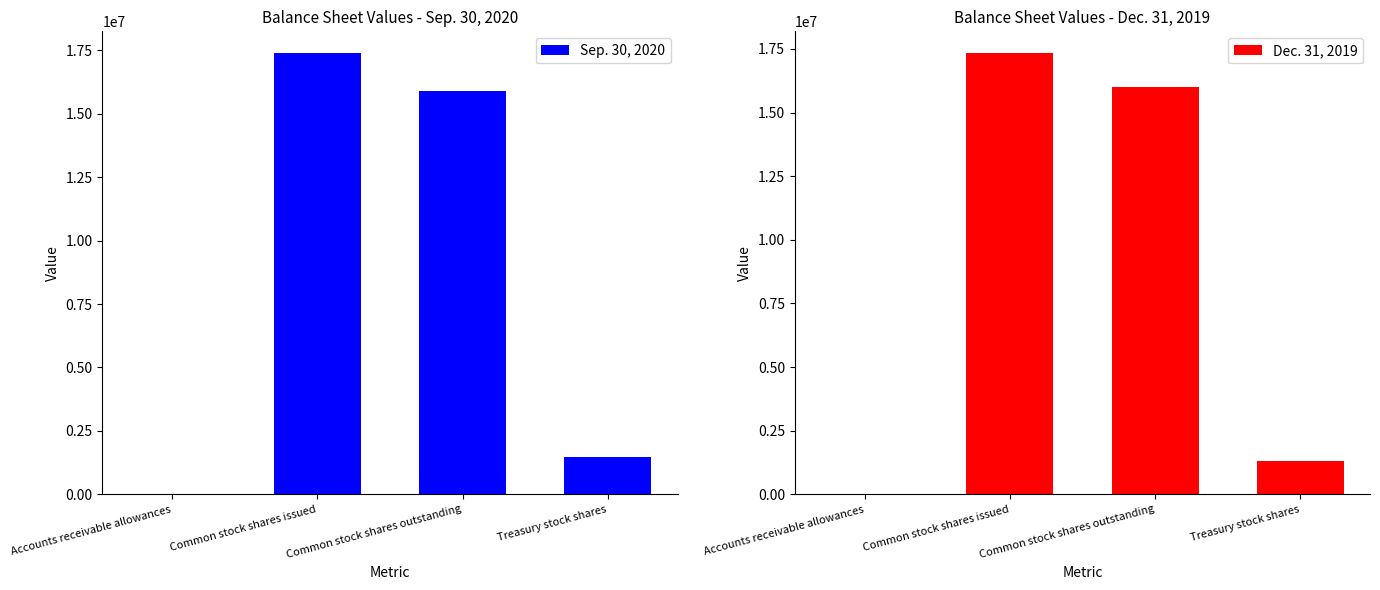

Which series has the largest total across all categories?

Sep. 30, 2020